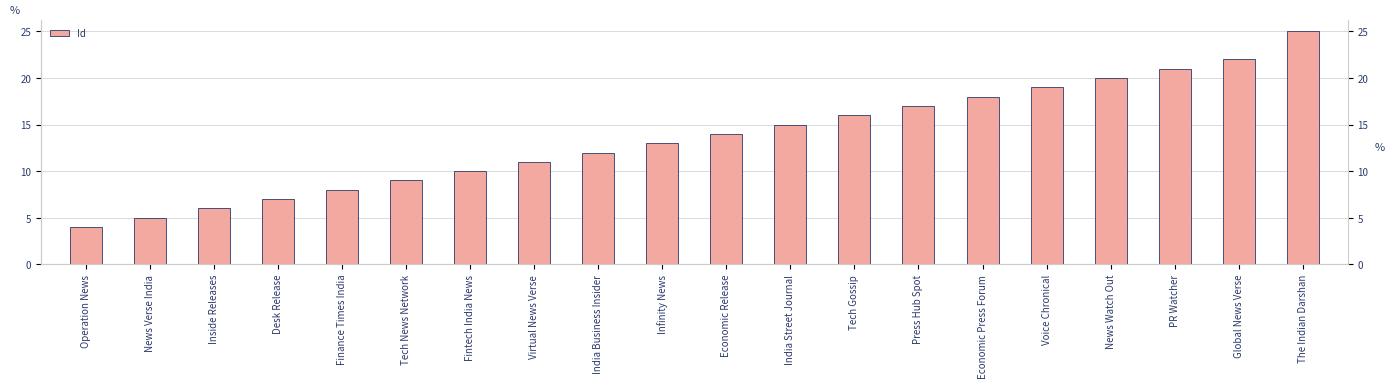

Read the value at Economic Press Forum, to the nearest 5.

20